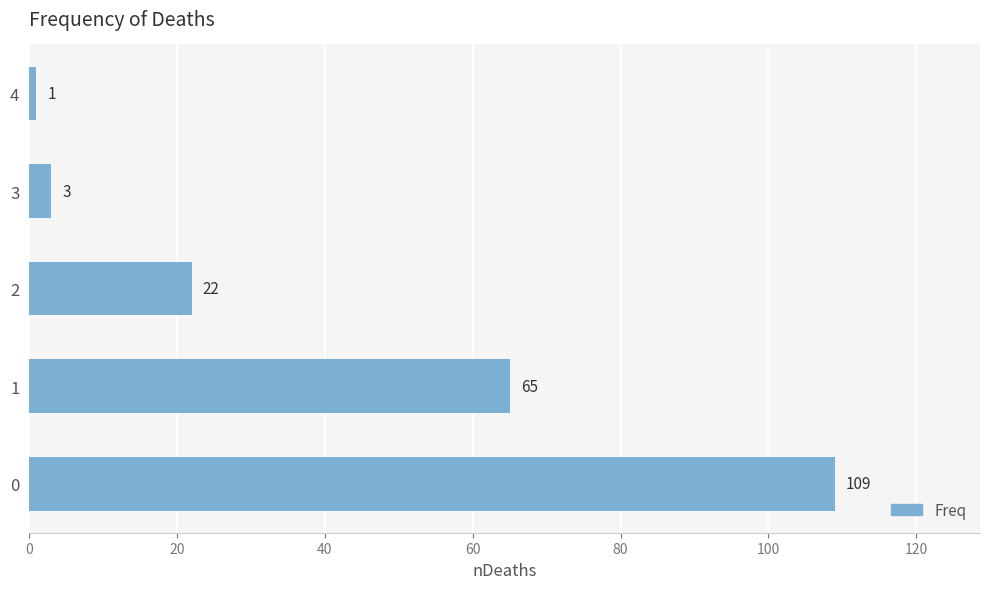

Is it true that the value at 0 is 51?

False